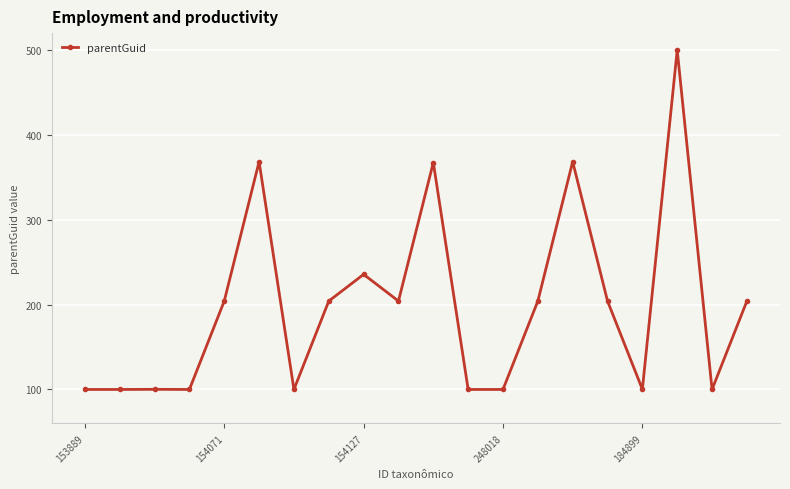

What is the sum of all values?

3965.6